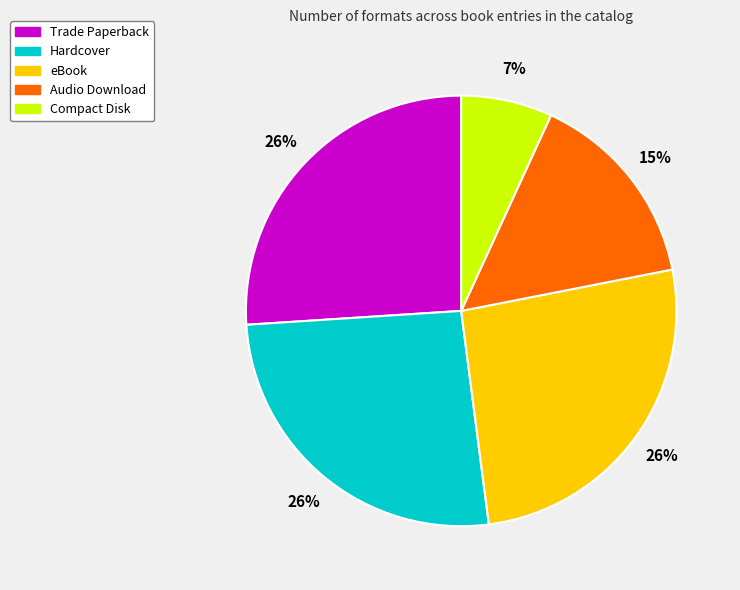

To the nearest percent, what is the combined percentage of Compact Disk and eBook?

33%